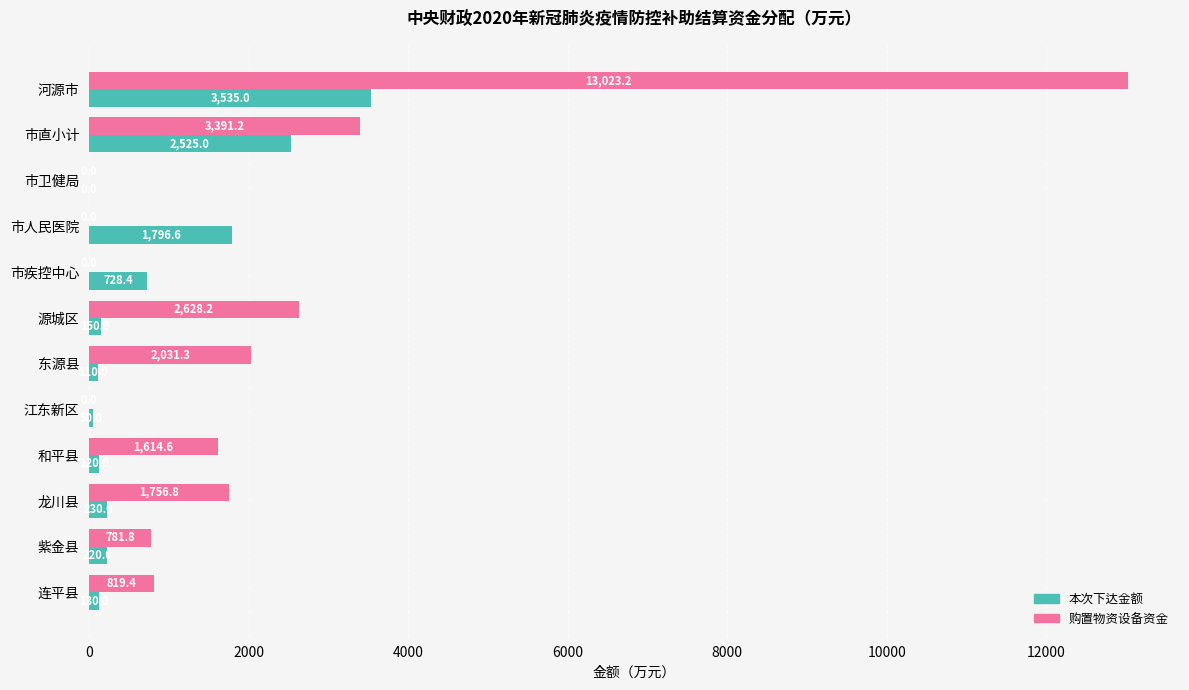

Where is 本次下达金额 nearest to the value 1767?

市人民医院